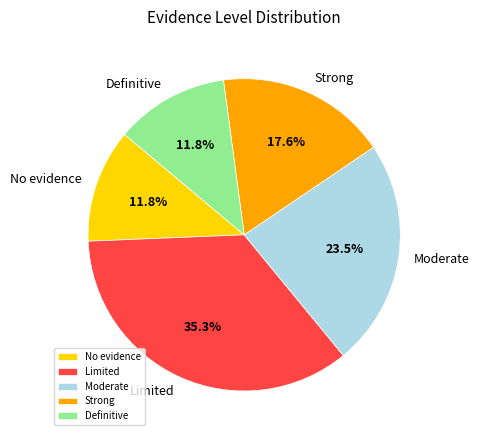

Is it true that Limited is 44% of the pie?

False